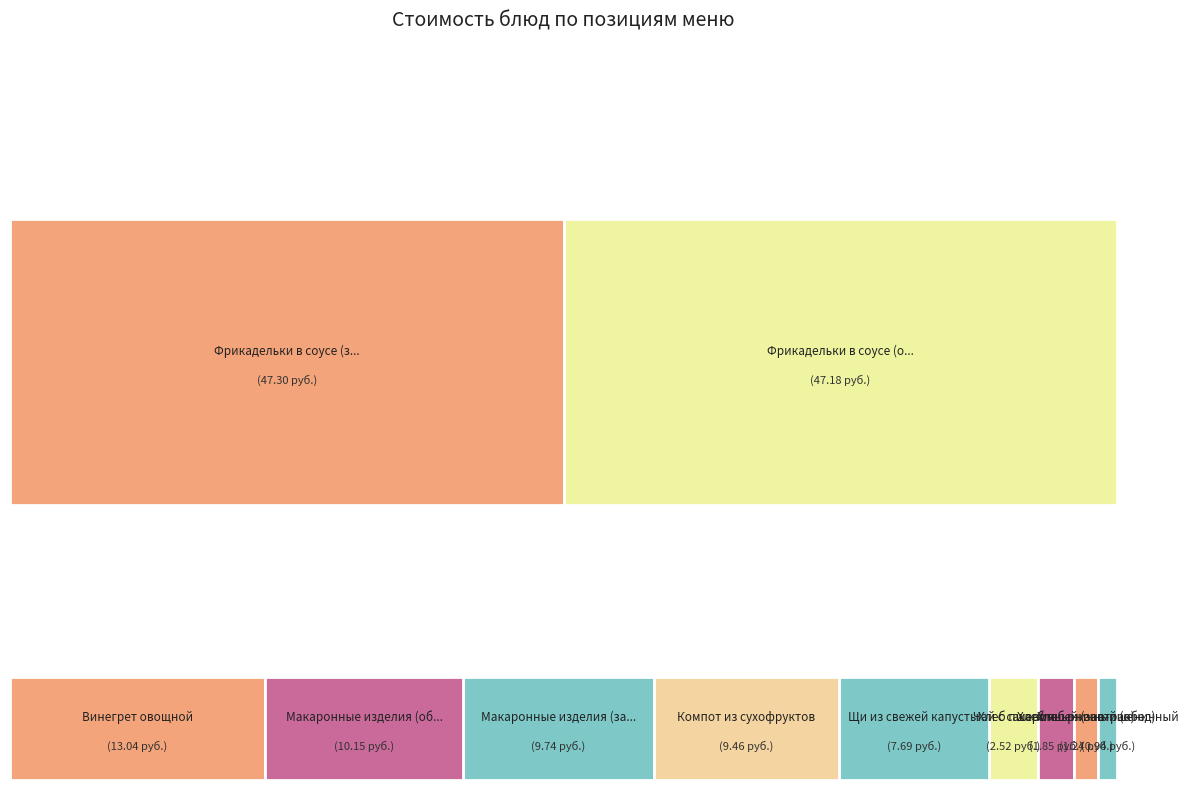

What percentage is the Чай с сахаром slice, to the nearest percent?

2%